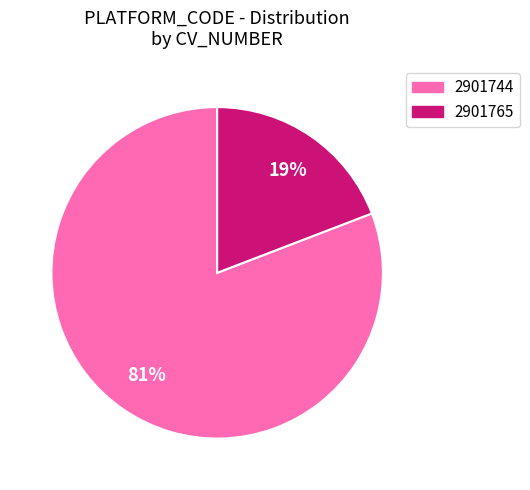

How many segments does this pie chart have?

2